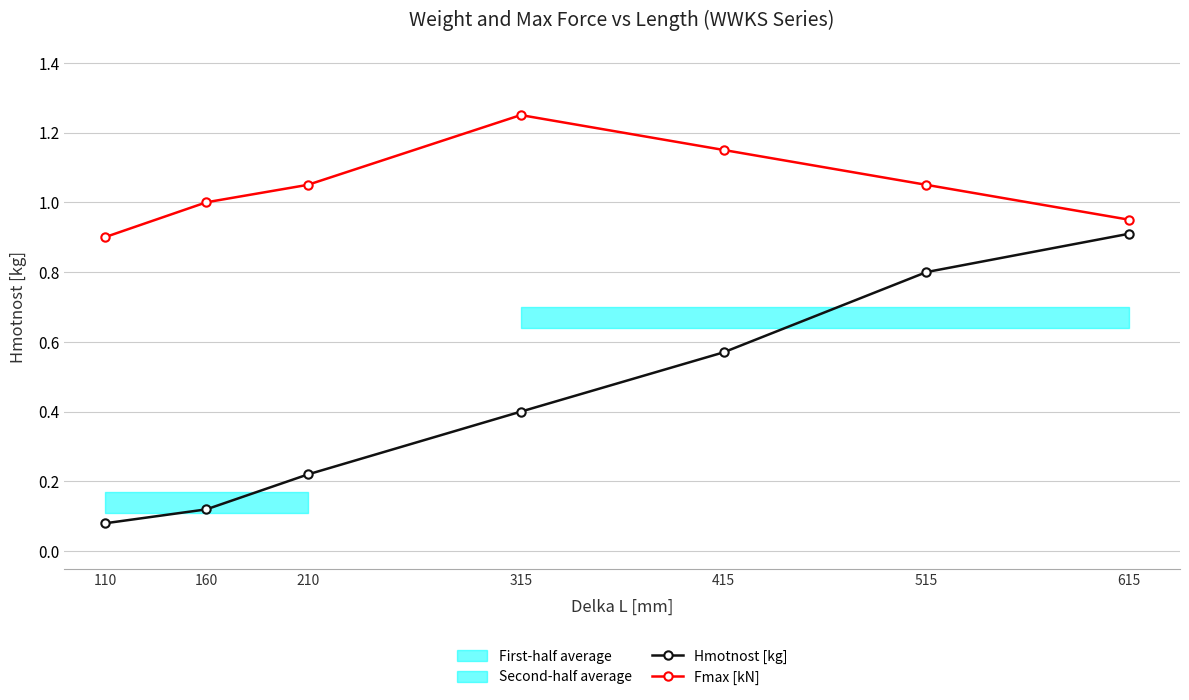

What is the highest value of the Fmax [kN] series?

1.2